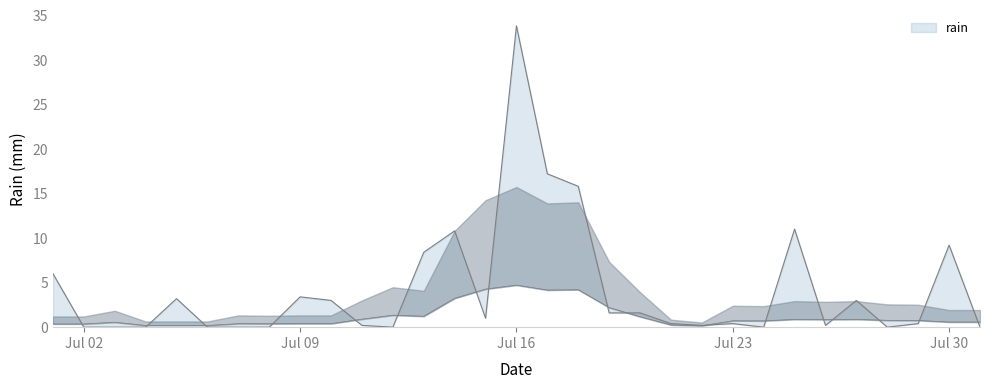

The chart shows a value of -13.0 at 2018-07-08. True or false?

False